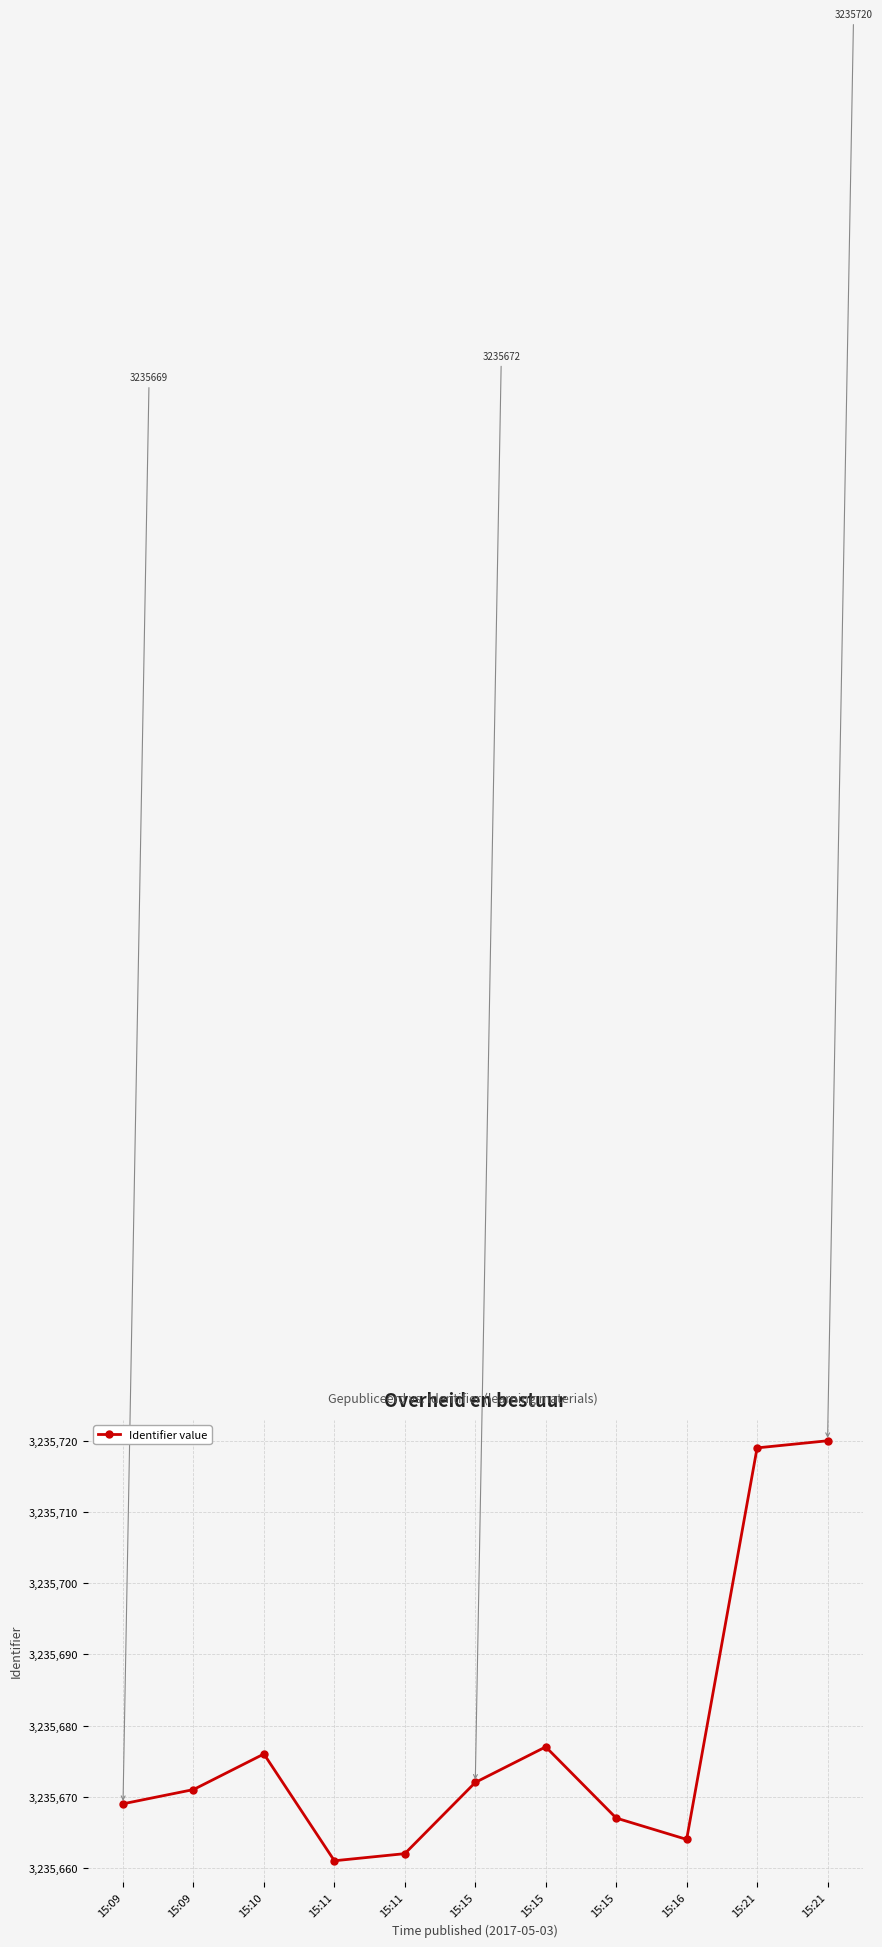

The chart shows a value of 898168 at 15:11. True or false?

False